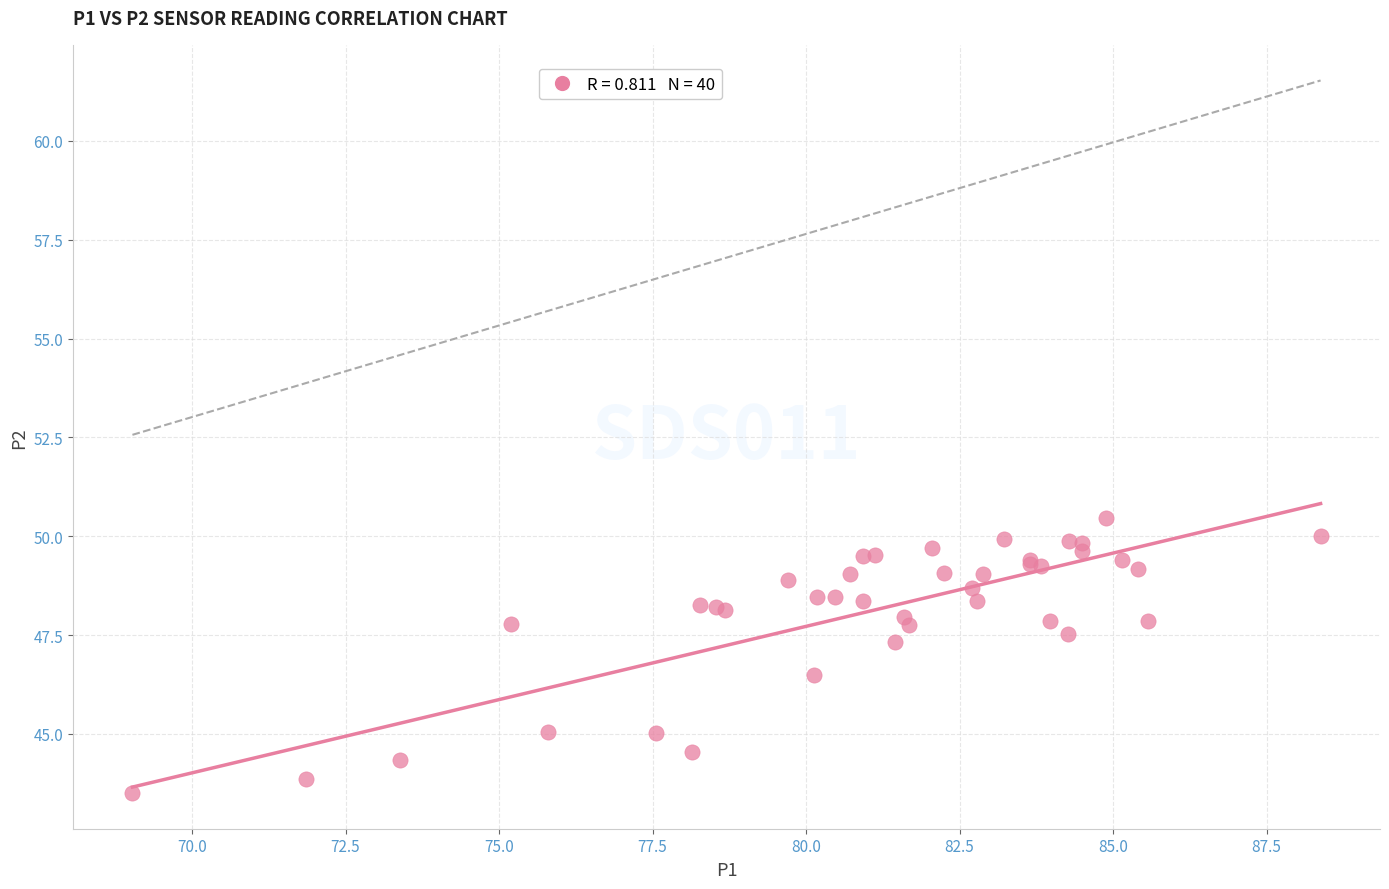

What Y value in the scatter plot is closest to 46?

46.5